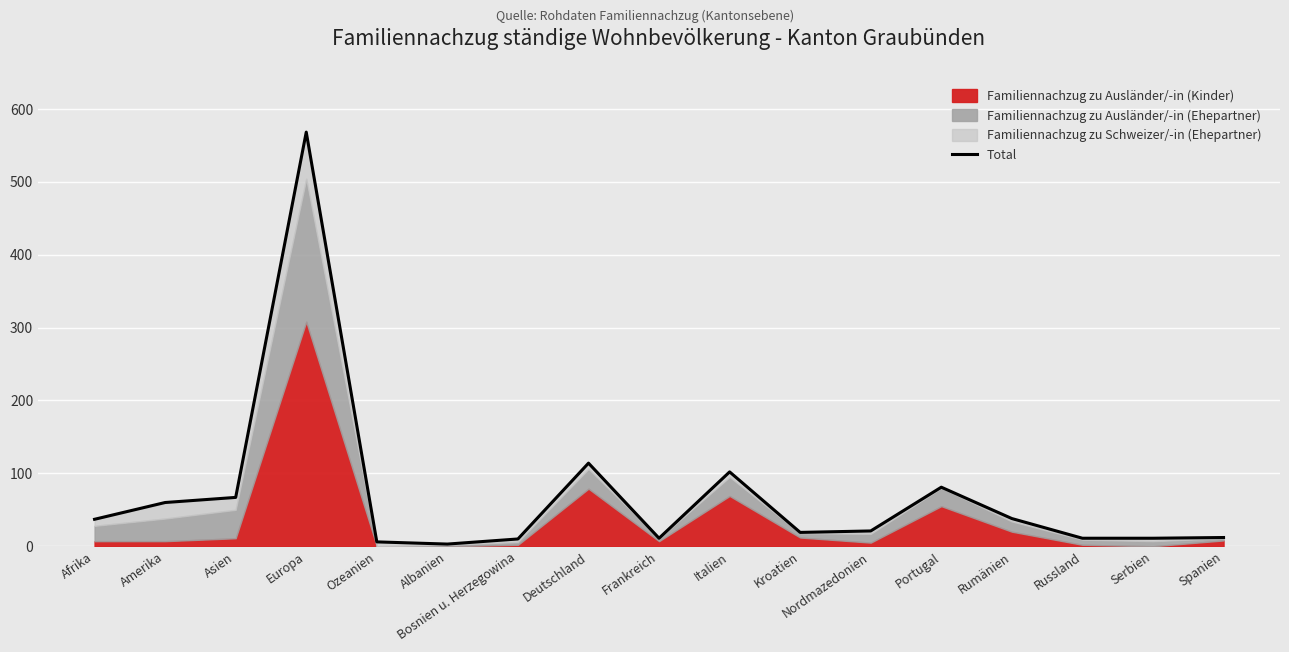

At which label does the data first exceed 21?

Afrika